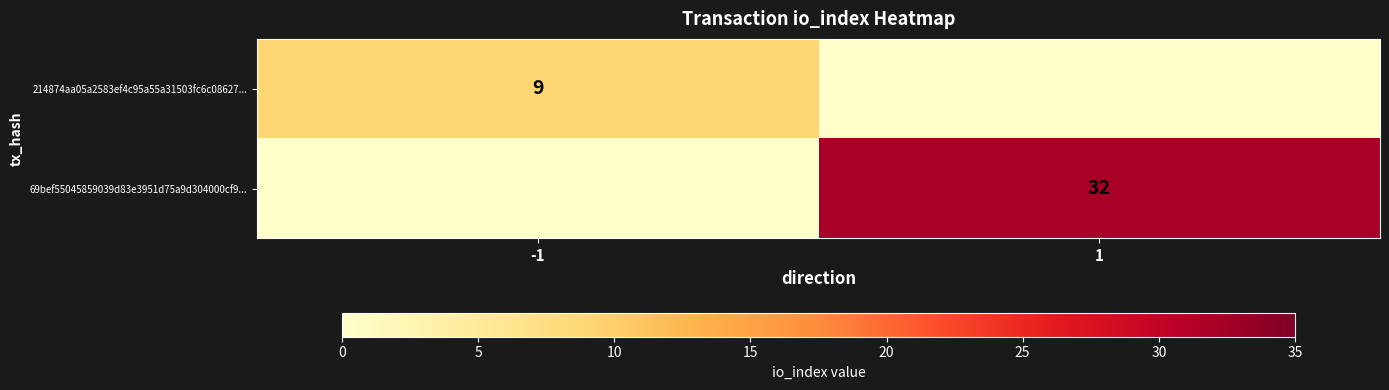

True or false: 214874aa05a2583ef4c95a55a31503fc6c08627... has a value of 9 at -1.

True